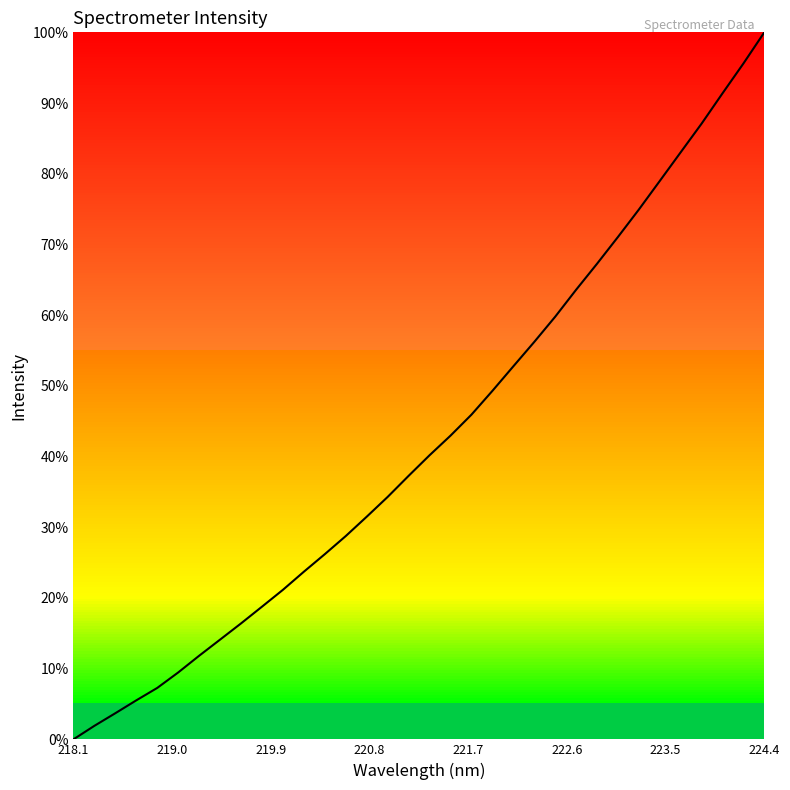

What is the sum of all values?

134800.0